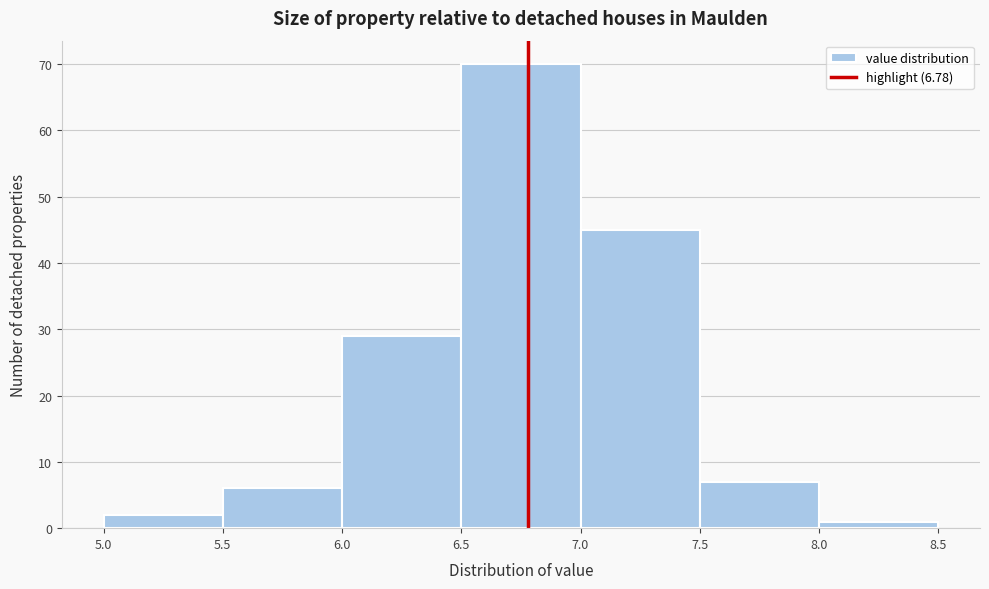

Reading left to right, transcribe this chart: for each bar, give the range it covers on the x-axis and its height. The values are not printed on the chart, so give them approximately, as read against the axis.

5.0 to 5.5: 2
5.5 to 6.0: 6
6.0 to 6.5: 29
6.5 to 7.0: 70
7.0 to 7.5: 45
7.5 to 8.0: 7
8.0 to 8.5: 1